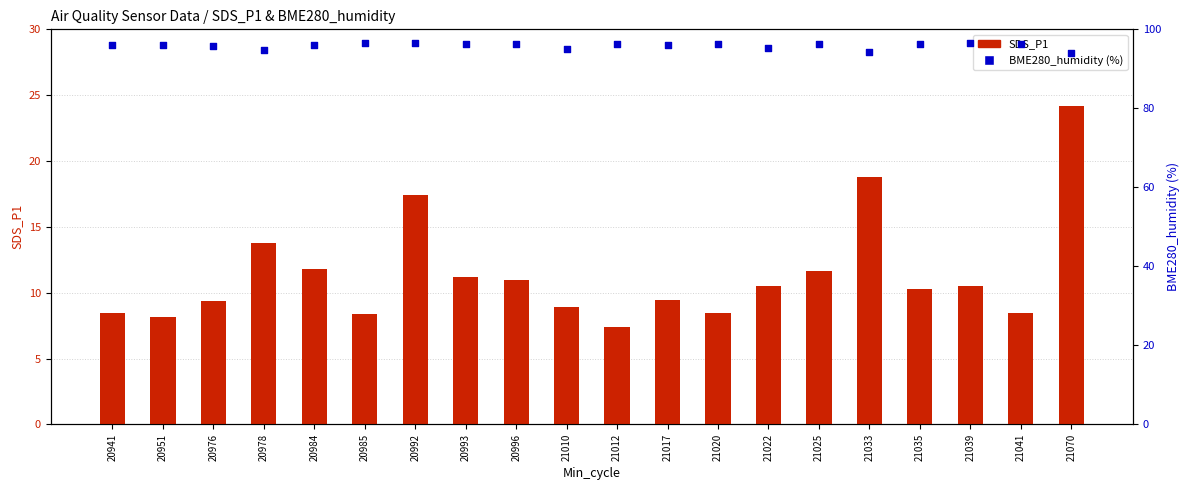

What is the total value across all series at 20941?

104.4